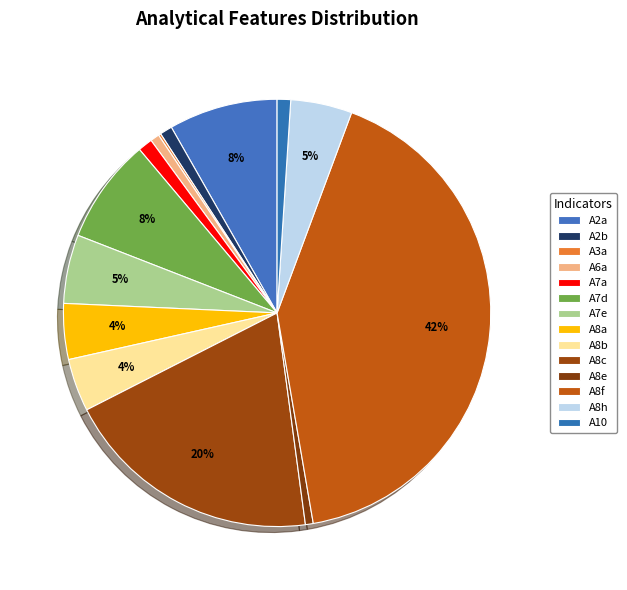

Is there a majority slice in this chart?

No